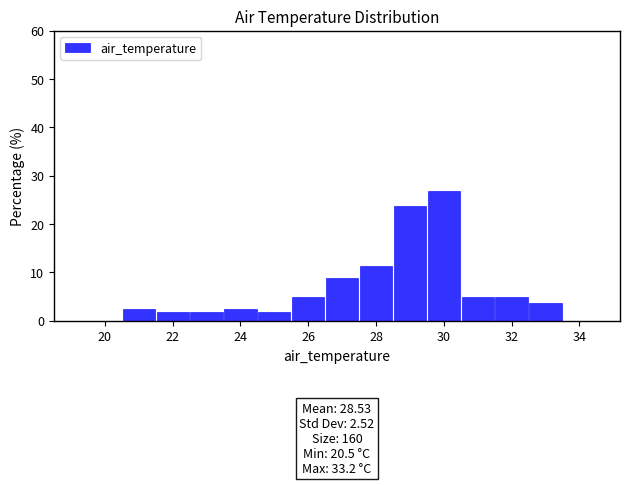

Which range on the x-axis has the tallest bar?

29.5 to 30.5